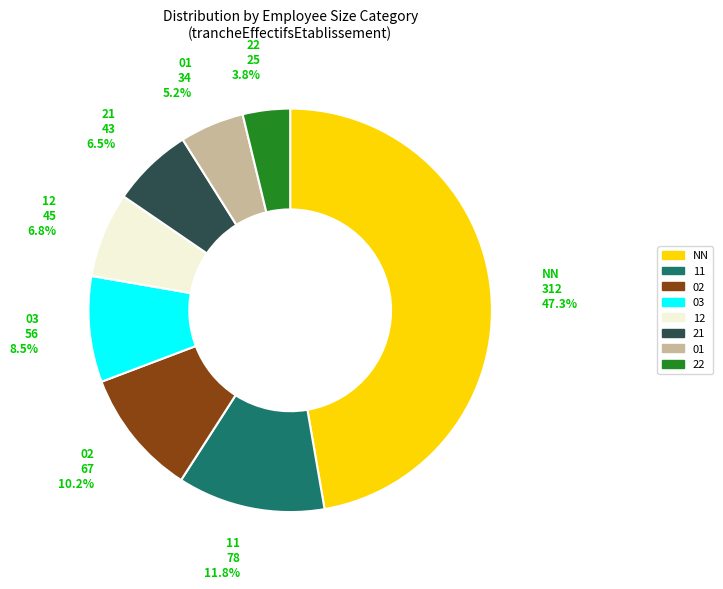

Is there any slice that represents more than half of the pie?

No